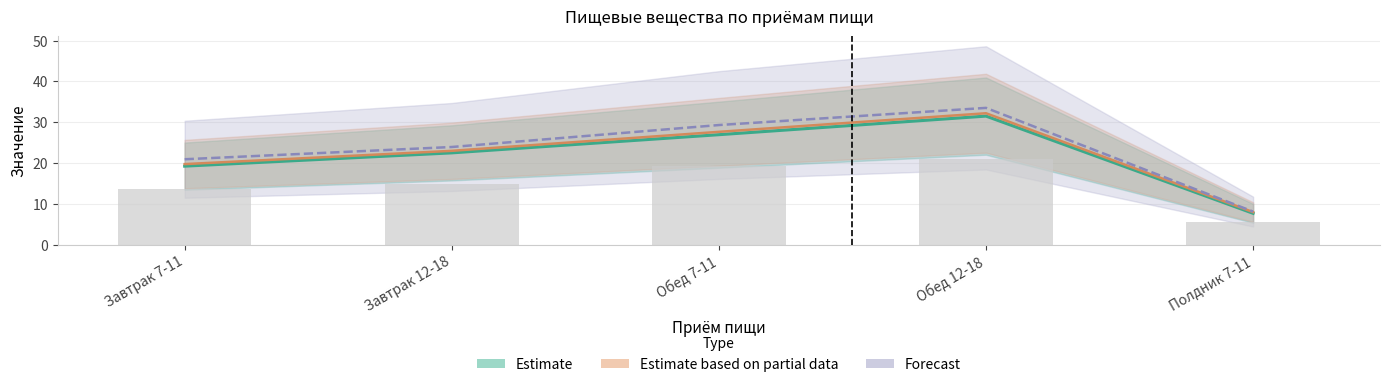

What is the label of the 1st bar from the left?

Завтрак 7-11